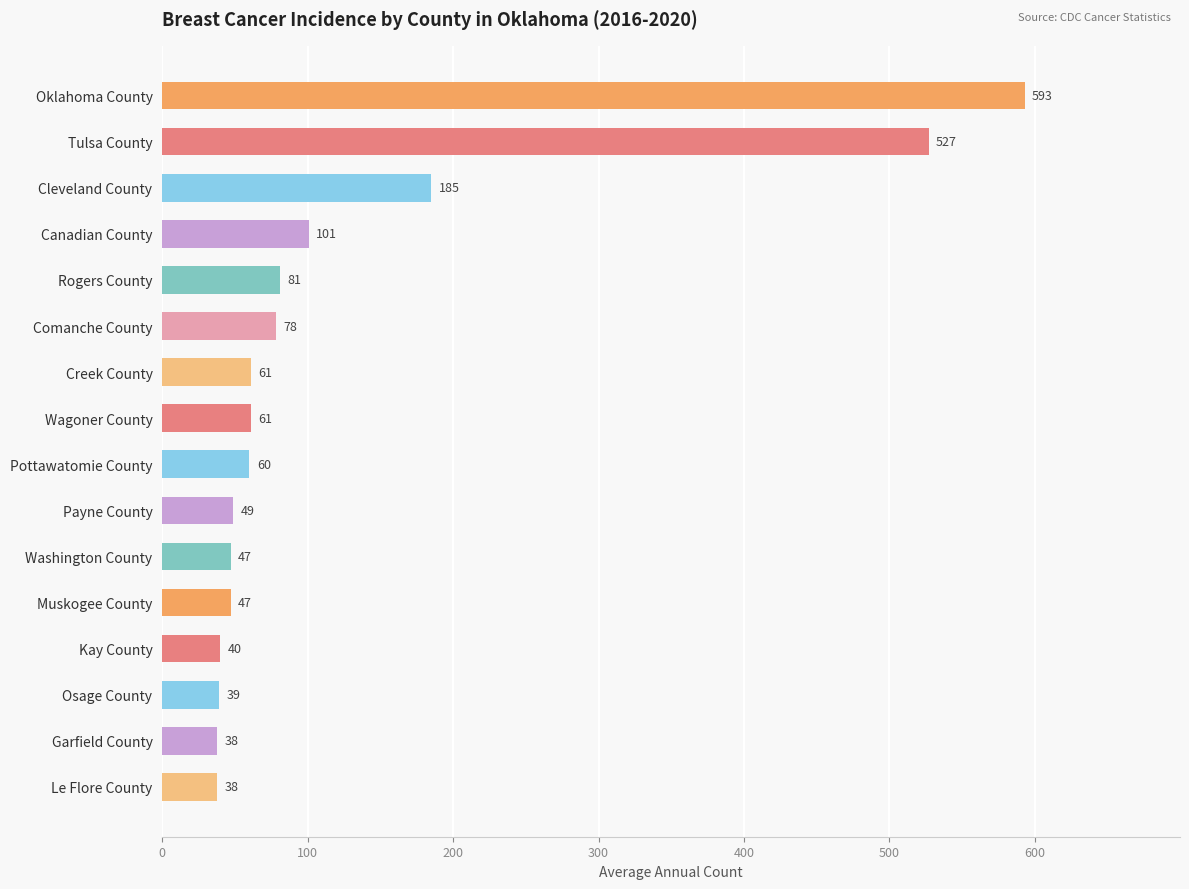

How many distinct data groups are displayed?

1